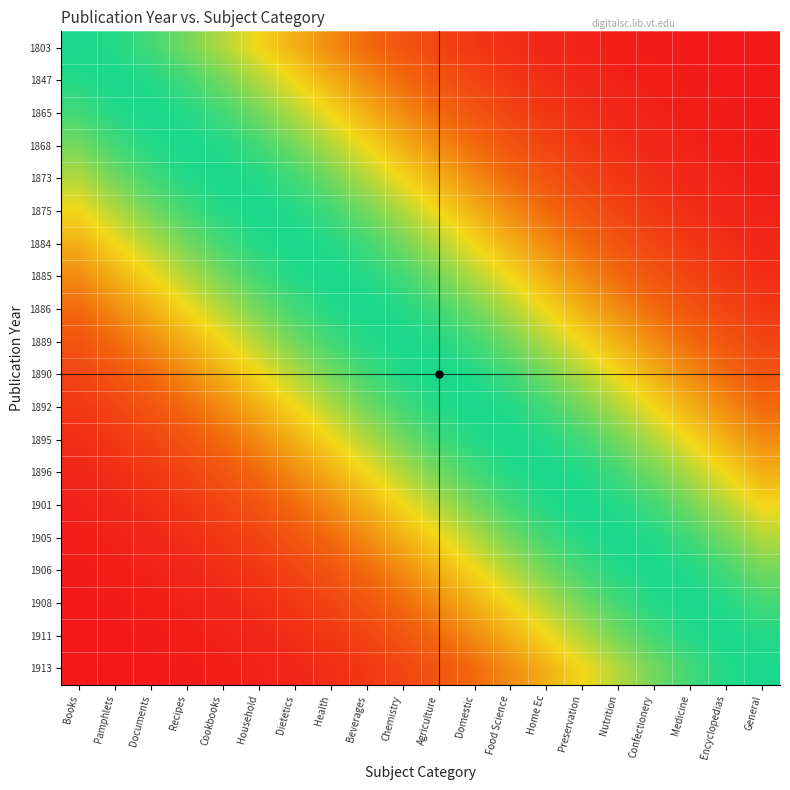

Reading right to left, list all the values displayed in this chart.

1803: General=0.0	Encyclopedias=0.0	Medicine=0.0	Confectionery=0.0	Nutrition=0.0	Preservation=0.0	Home Ec=0.1	Food Science=0.1	Domestic=0.1	Agriculture=0.2	Chemistry=0.3	Beverages=0.3	Health=0.4	Dietetics=0.5	Household=0.7	Cookbooks=0.8	Recipes=0.9	Documents=0.9	Pamphlets=1.0	Books=1.0
1847: General=0.0	Encyclopedias=0.0	Medicine=0.0	Confectionery=0.0	Nutrition=0.0	Preservation=0.1	Home Ec=0.1	Food Science=0.1	Domestic=0.2	Agriculture=0.3	Chemistry=0.3	Beverages=0.4	Health=0.5	Dietetics=0.7	Household=0.8	Cookbooks=0.9	Recipes=0.9	Documents=1.0	Pamphlets=1.0	Books=1.0
1865: General=0.0	Encyclopedias=0.0	Medicine=0.0	Confectionery=0.0	Nutrition=0.1	Preservation=0.1	Home Ec=0.1	Food Science=0.2	Domestic=0.3	Agriculture=0.3	Chemistry=0.4	Beverages=0.5	Health=0.7	Dietetics=0.8	Household=0.9	Cookbooks=0.9	Recipes=1.0	Documents=1.0	Pamphlets=1.0	Books=0.9
1868: General=0.0	Encyclopedias=0.0	Medicine=0.0	Confectionery=0.1	Nutrition=0.1	Preservation=0.1	Home Ec=0.2	Food Science=0.3	Domestic=0.3	Agriculture=0.4	Chemistry=0.5	Beverages=0.7	Health=0.8	Dietetics=0.9	Household=0.9	Cookbooks=1.0	Recipes=1.0	Documents=1.0	Pamphlets=0.9	Books=0.9
1873: General=0.0	Encyclopedias=0.0	Medicine=0.1	Confectionery=0.1	Nutrition=0.1	Preservation=0.2	Home Ec=0.3	Food Science=0.3	Domestic=0.4	Agriculture=0.5	Chemistry=0.7	Beverages=0.8	Health=0.9	Dietetics=0.9	Household=1.0	Cookbooks=1.0	Recipes=1.0	Documents=0.9	Pamphlets=0.9	Books=0.8
1875: General=0.0	Encyclopedias=0.1	Medicine=0.1	Confectionery=0.1	Nutrition=0.2	Preservation=0.3	Home Ec=0.3	Food Science=0.4	Domestic=0.5	Agriculture=0.7	Chemistry=0.8	Beverages=0.9	Health=0.9	Dietetics=1.0	Household=1.0	Cookbooks=1.0	Recipes=0.9	Documents=0.9	Pamphlets=0.8	Books=0.7
1884: General=0.1	Encyclopedias=0.1	Medicine=0.1	Confectionery=0.2	Nutrition=0.3	Preservation=0.3	Home Ec=0.4	Food Science=0.5	Domestic=0.7	Agriculture=0.8	Chemistry=0.9	Beverages=0.9	Health=1.0	Dietetics=1.0	Household=1.0	Cookbooks=0.9	Recipes=0.9	Documents=0.8	Pamphlets=0.7	Books=0.5
1885: General=0.1	Encyclopedias=0.1	Medicine=0.2	Confectionery=0.3	Nutrition=0.3	Preservation=0.4	Home Ec=0.5	Food Science=0.7	Domestic=0.8	Agriculture=0.9	Chemistry=0.9	Beverages=1.0	Health=1.0	Dietetics=1.0	Household=0.9	Cookbooks=0.9	Recipes=0.8	Documents=0.7	Pamphlets=0.5	Books=0.4
1886: General=0.1	Encyclopedias=0.2	Medicine=0.3	Confectionery=0.3	Nutrition=0.4	Preservation=0.5	Home Ec=0.7	Food Science=0.8	Domestic=0.9	Agriculture=0.9	Chemistry=1.0	Beverages=1.0	Health=1.0	Dietetics=0.9	Household=0.9	Cookbooks=0.8	Recipes=0.7	Documents=0.5	Pamphlets=0.4	Books=0.3
1889: General=0.2	Encyclopedias=0.3	Medicine=0.3	Confectionery=0.4	Nutrition=0.5	Preservation=0.7	Home Ec=0.8	Food Science=0.9	Domestic=0.9	Agriculture=1.0	Chemistry=1.0	Beverages=1.0	Health=0.9	Dietetics=0.9	Household=0.8	Cookbooks=0.7	Recipes=0.5	Documents=0.4	Pamphlets=0.3	Books=0.3
1890: General=0.3	Encyclopedias=0.3	Medicine=0.4	Confectionery=0.5	Nutrition=0.7	Preservation=0.8	Home Ec=0.9	Food Science=0.9	Domestic=1.0	Agriculture=1.0	Chemistry=1.0	Beverages=0.9	Health=0.9	Dietetics=0.8	Household=0.7	Cookbooks=0.5	Recipes=0.4	Documents=0.3	Pamphlets=0.3	Books=0.2
1892: General=0.3	Encyclopedias=0.4	Medicine=0.5	Confectionery=0.7	Nutrition=0.8	Preservation=0.9	Home Ec=0.9	Food Science=1.0	Domestic=1.0	Agriculture=1.0	Chemistry=0.9	Beverages=0.9	Health=0.8	Dietetics=0.7	Household=0.5	Cookbooks=0.4	Recipes=0.3	Documents=0.3	Pamphlets=0.2	Books=0.1
1895: General=0.4	Encyclopedias=0.5	Medicine=0.7	Confectionery=0.8	Nutrition=0.9	Preservation=0.9	Home Ec=1.0	Food Science=1.0	Domestic=1.0	Agriculture=0.9	Chemistry=0.9	Beverages=0.8	Health=0.7	Dietetics=0.5	Household=0.4	Cookbooks=0.3	Recipes=0.3	Documents=0.2	Pamphlets=0.1	Books=0.1
1896: General=0.5	Encyclopedias=0.7	Medicine=0.8	Confectionery=0.9	Nutrition=0.9	Preservation=1.0	Home Ec=1.0	Food Science=1.0	Domestic=0.9	Agriculture=0.9	Chemistry=0.8	Beverages=0.7	Health=0.5	Dietetics=0.4	Household=0.3	Cookbooks=0.3	Recipes=0.2	Documents=0.1	Pamphlets=0.1	Books=0.1
1901: General=0.7	Encyclopedias=0.8	Medicine=0.9	Confectionery=0.9	Nutrition=1.0	Preservation=1.0	Home Ec=1.0	Food Science=0.9	Domestic=0.9	Agriculture=0.8	Chemistry=0.7	Beverages=0.5	Health=0.4	Dietetics=0.3	Household=0.3	Cookbooks=0.2	Recipes=0.1	Documents=0.1	Pamphlets=0.1	Books=0.0
1905: General=0.8	Encyclopedias=0.9	Medicine=0.9	Confectionery=1.0	Nutrition=1.0	Preservation=1.0	Home Ec=0.9	Food Science=0.9	Domestic=0.8	Agriculture=0.7	Chemistry=0.5	Beverages=0.4	Health=0.3	Dietetics=0.3	Household=0.2	Cookbooks=0.1	Recipes=0.1	Documents=0.1	Pamphlets=0.0	Books=0.0
1906: General=0.9	Encyclopedias=0.9	Medicine=1.0	Confectionery=1.0	Nutrition=1.0	Preservation=0.9	Home Ec=0.9	Food Science=0.8	Domestic=0.7	Agriculture=0.5	Chemistry=0.4	Beverages=0.3	Health=0.3	Dietetics=0.2	Household=0.1	Cookbooks=0.1	Recipes=0.1	Documents=0.0	Pamphlets=0.0	Books=0.0
1908: General=0.9	Encyclopedias=1.0	Medicine=1.0	Confectionery=1.0	Nutrition=0.9	Preservation=0.9	Home Ec=0.8	Food Science=0.7	Domestic=0.5	Agriculture=0.4	Chemistry=0.3	Beverages=0.3	Health=0.2	Dietetics=0.1	Household=0.1	Cookbooks=0.1	Recipes=0.0	Documents=0.0	Pamphlets=0.0	Books=0.0
1911: General=1.0	Encyclopedias=1.0	Medicine=1.0	Confectionery=0.9	Nutrition=0.9	Preservation=0.8	Home Ec=0.7	Food Science=0.5	Domestic=0.4	Agriculture=0.3	Chemistry=0.3	Beverages=0.2	Health=0.1	Dietetics=0.1	Household=0.1	Cookbooks=0.0	Recipes=0.0	Documents=0.0	Pamphlets=0.0	Books=0.0
1913: General=1.0	Encyclopedias=1.0	Medicine=0.9	Confectionery=0.9	Nutrition=0.8	Preservation=0.7	Home Ec=0.5	Food Science=0.4	Domestic=0.3	Agriculture=0.3	Chemistry=0.2	Beverages=0.1	Health=0.1	Dietetics=0.1	Household=0.0	Cookbooks=0.0	Recipes=0.0	Documents=0.0	Pamphlets=0.0	Books=0.0